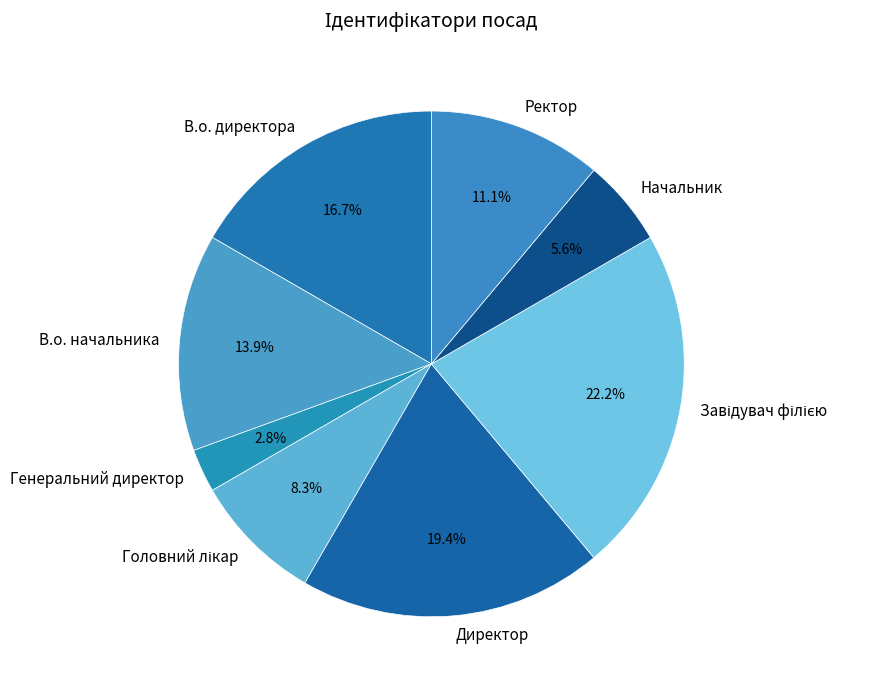

What is the smallest slice in the pie chart?

Генеральний директор